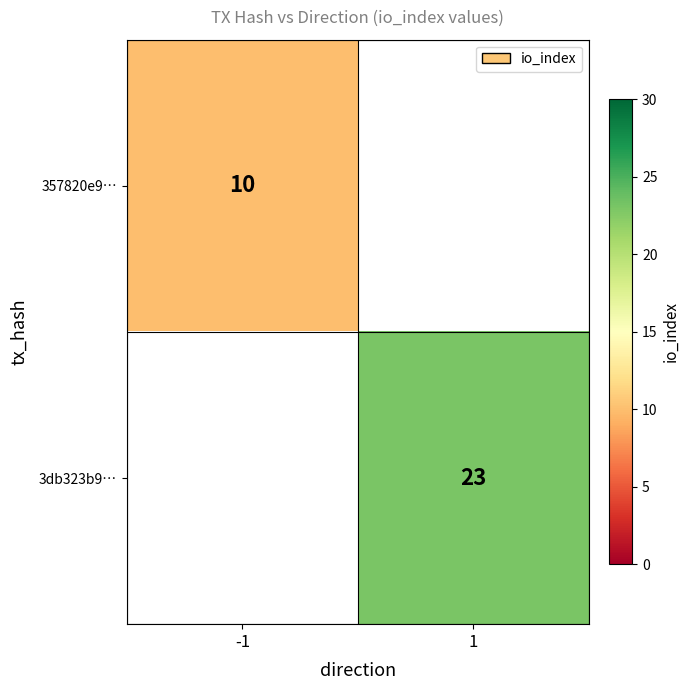

At how many categories does at least one series exceed 14?

1